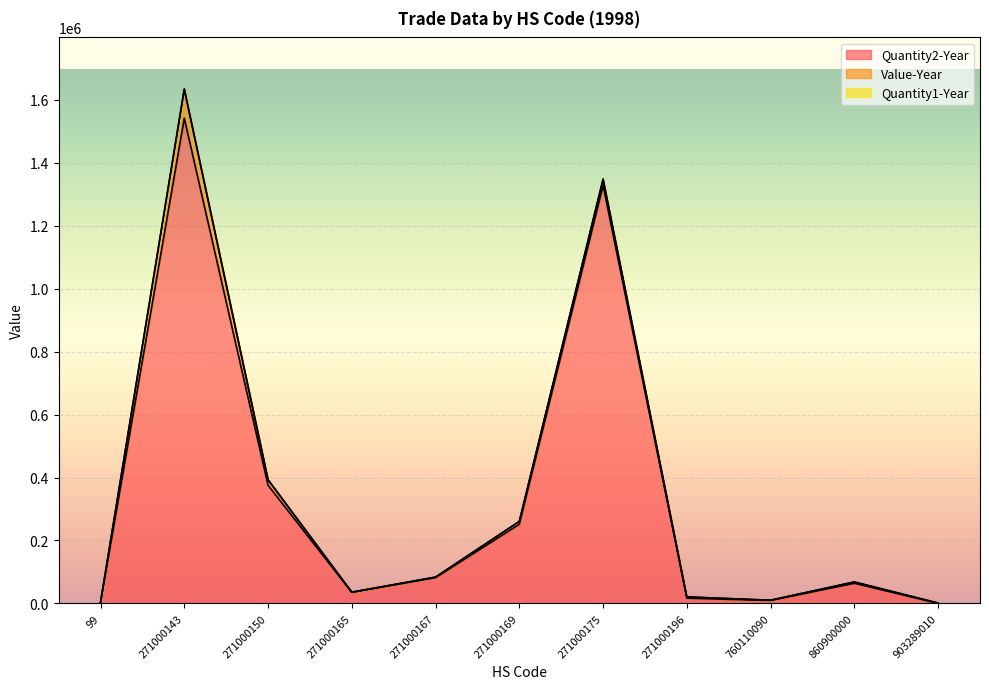

What is the difference between the second highest and minimum values in the Quantity2-Year series?

1328368